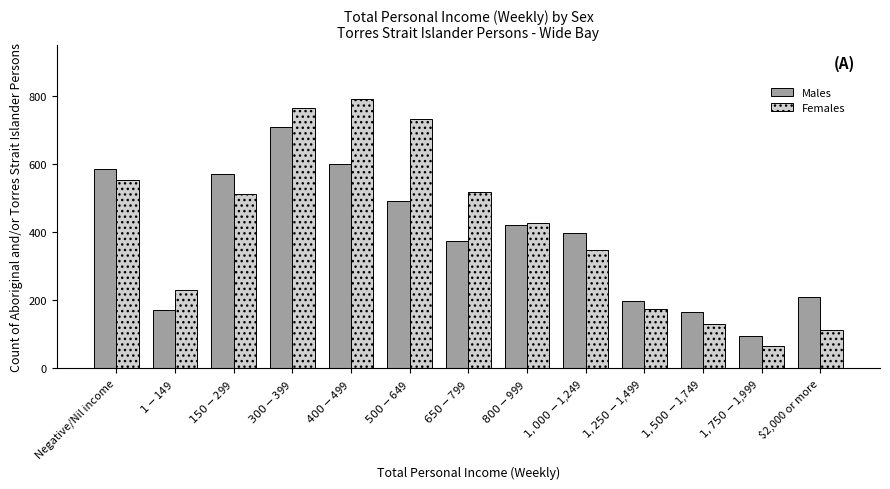

How many distinct data groups are displayed?

2